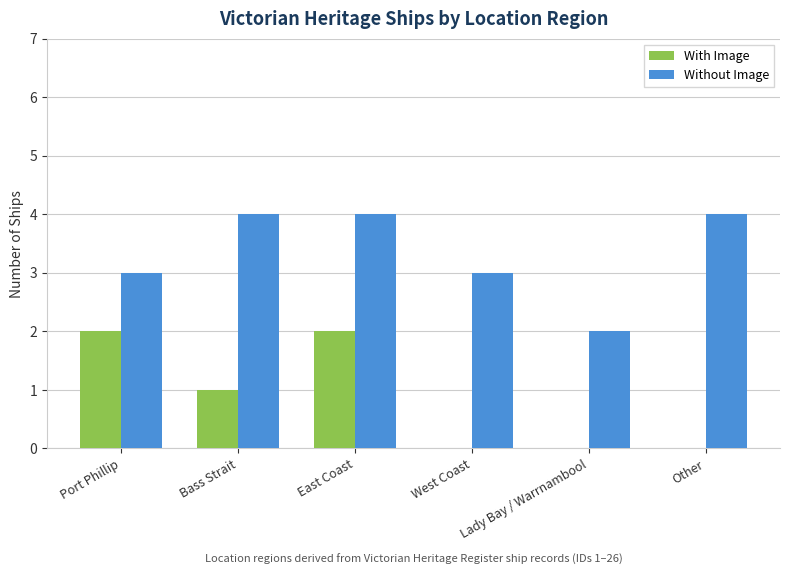

What are all the series names shown in the legend?

With Image, Without Image